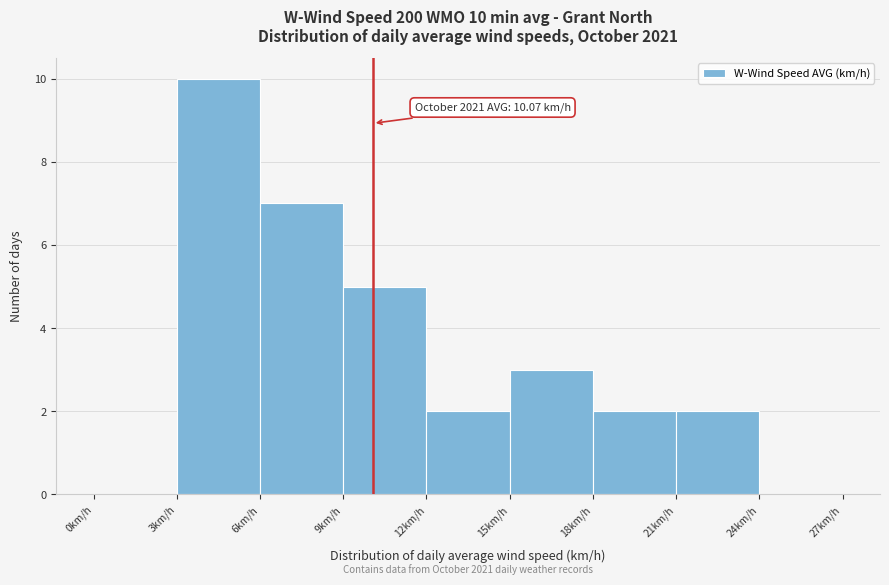

Over which range of the x-axis is the bar tallest?

3 to 6